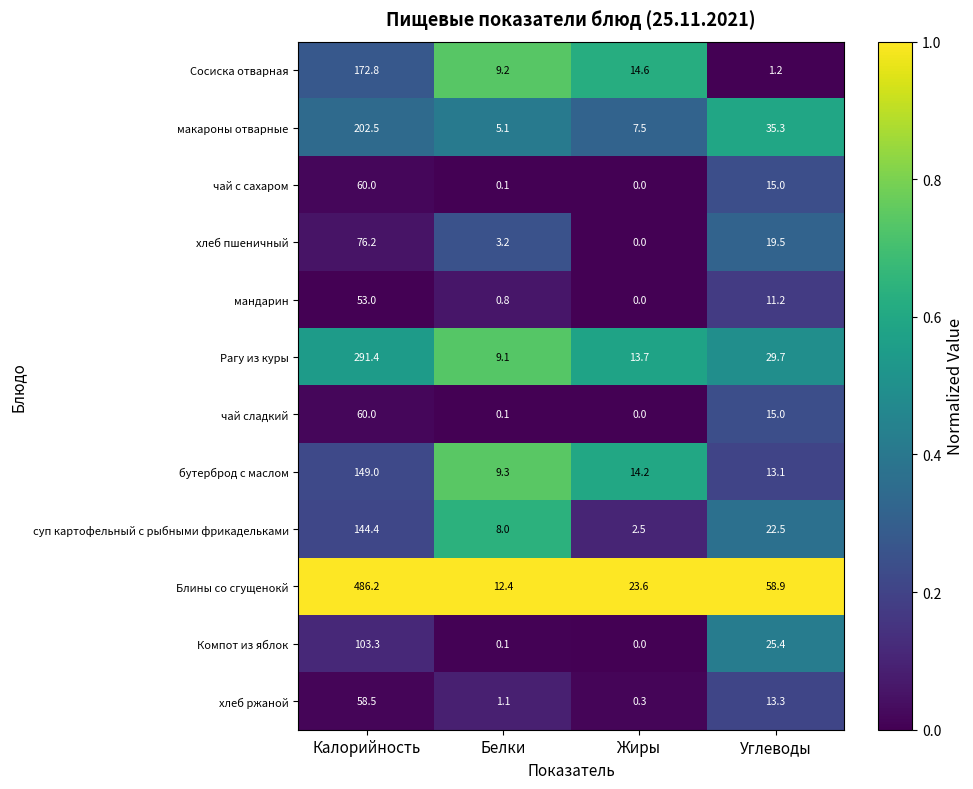

What is the approximate value of Сосиска отварная at Белки?

9.2